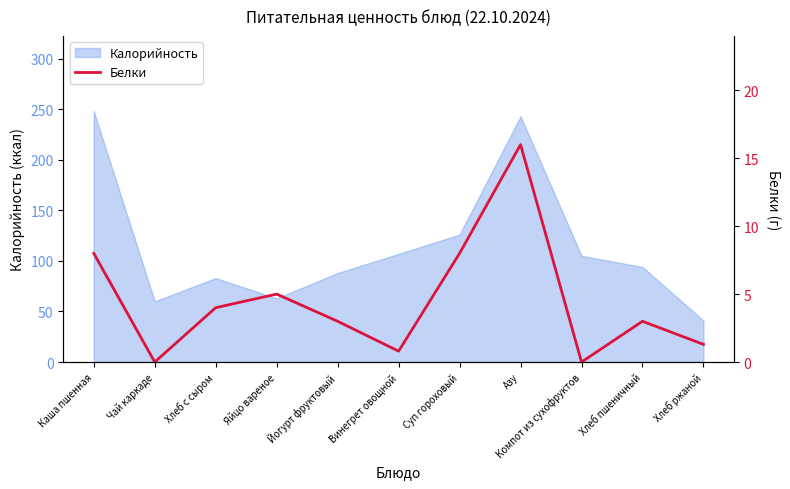

At which label is the value closest to 8?

Каша пшенная